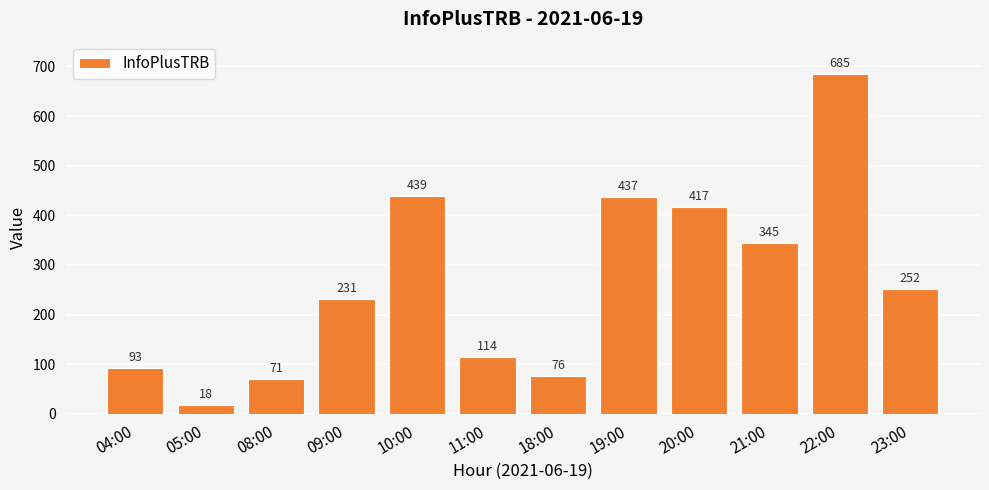

True or false: the data shows 71 at 08:00.

True